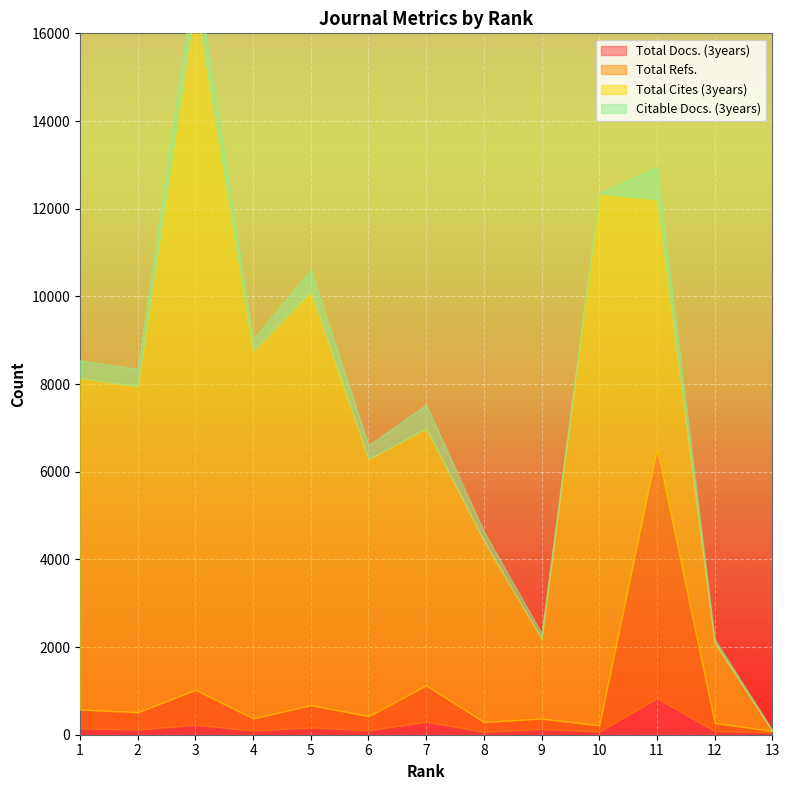

Which series has the widest spread of values?

Total Cites (3years)